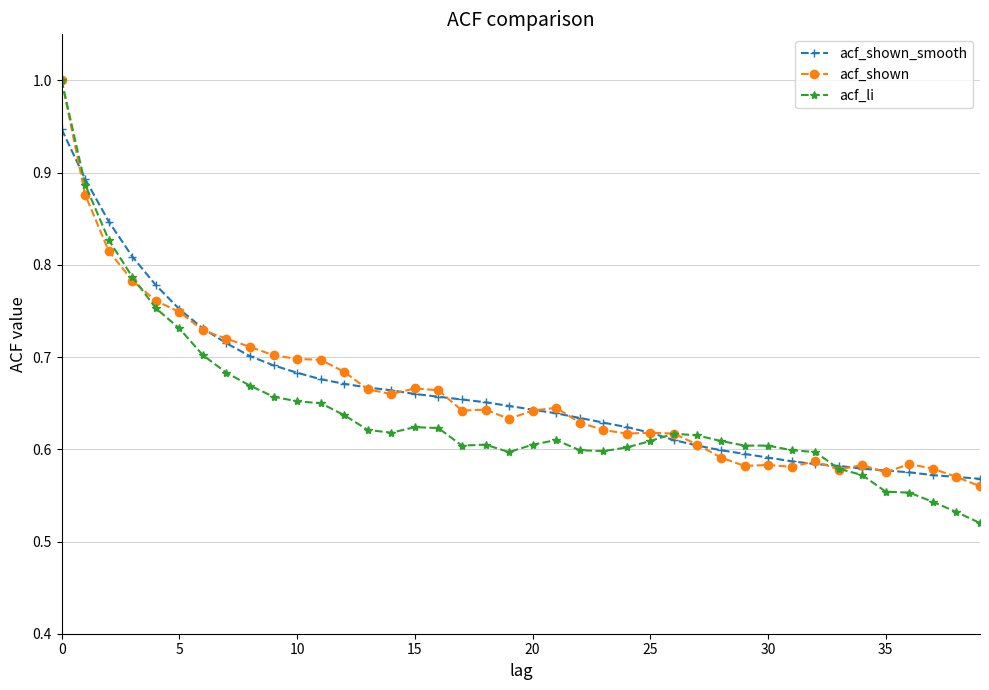

Does the chart have visible grid lines?

Yes